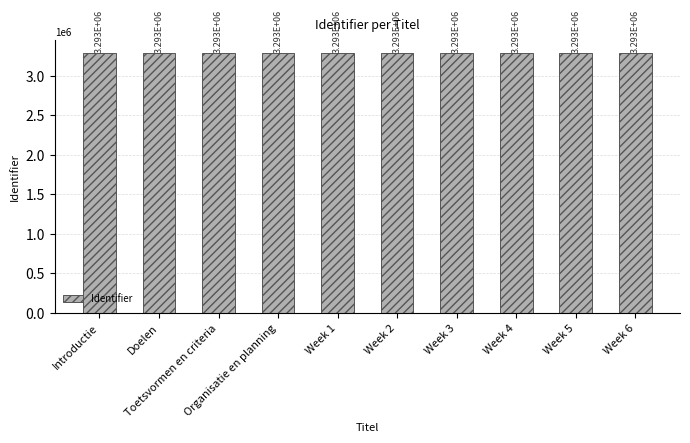

What is the change in value from Toetsvormen en criteria to Week 6?

+15